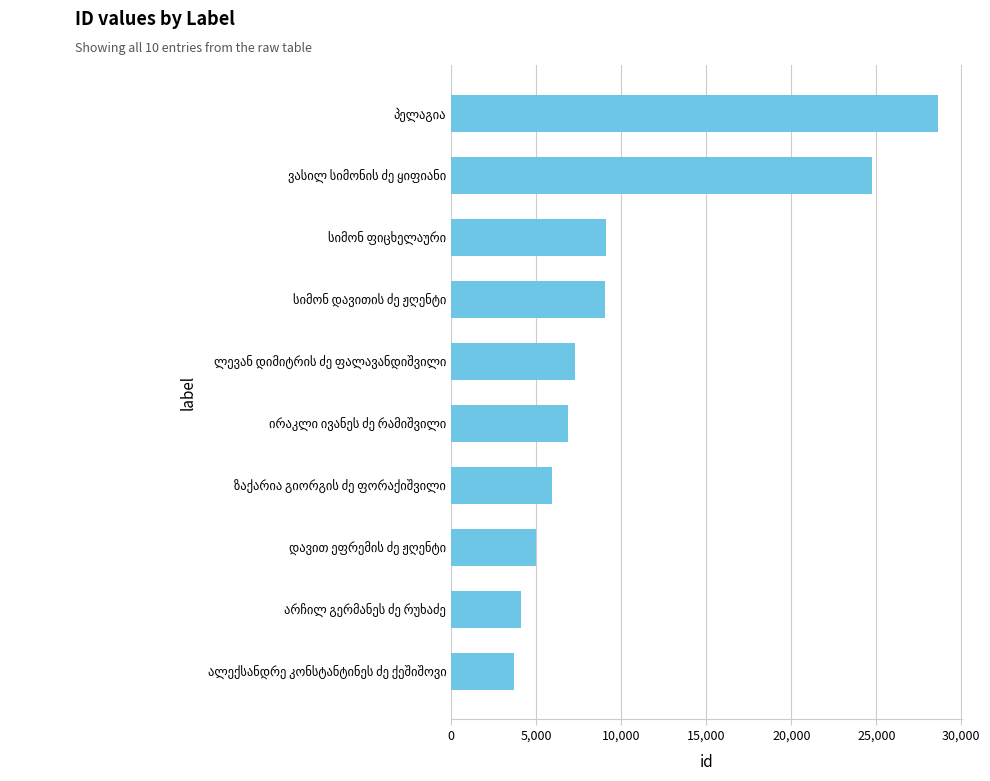

What is the minimum value shown in the chart?

3703